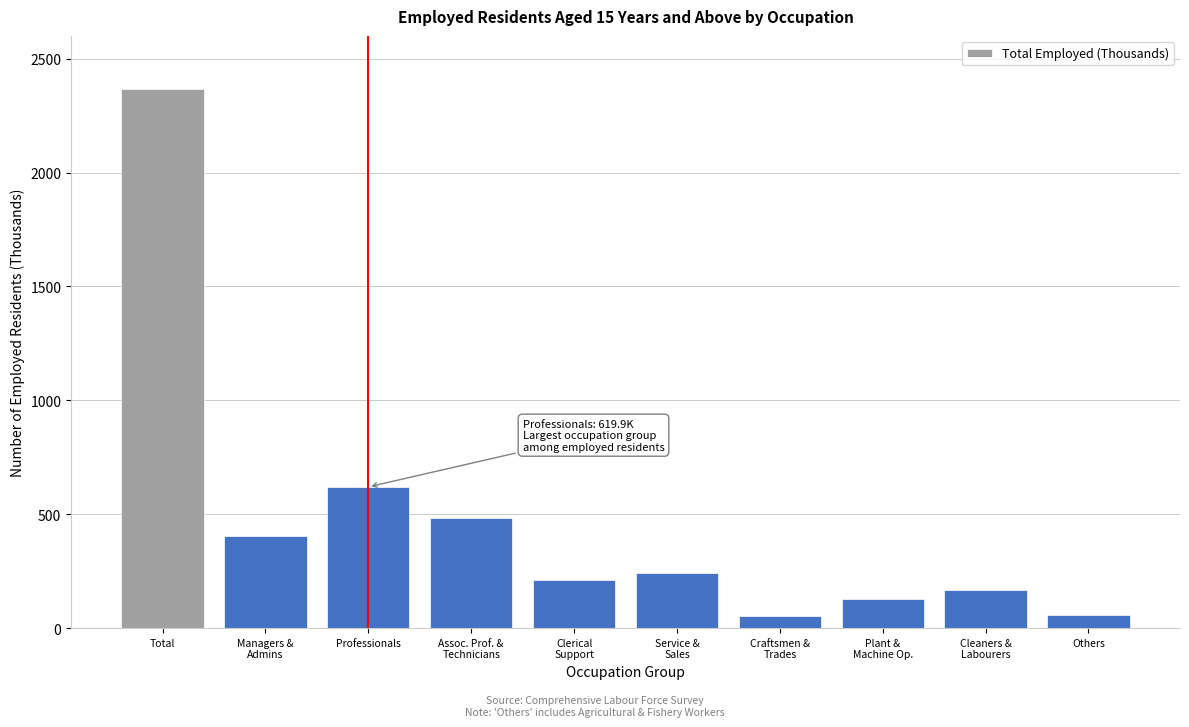

What is the smallest value displayed?

54.8